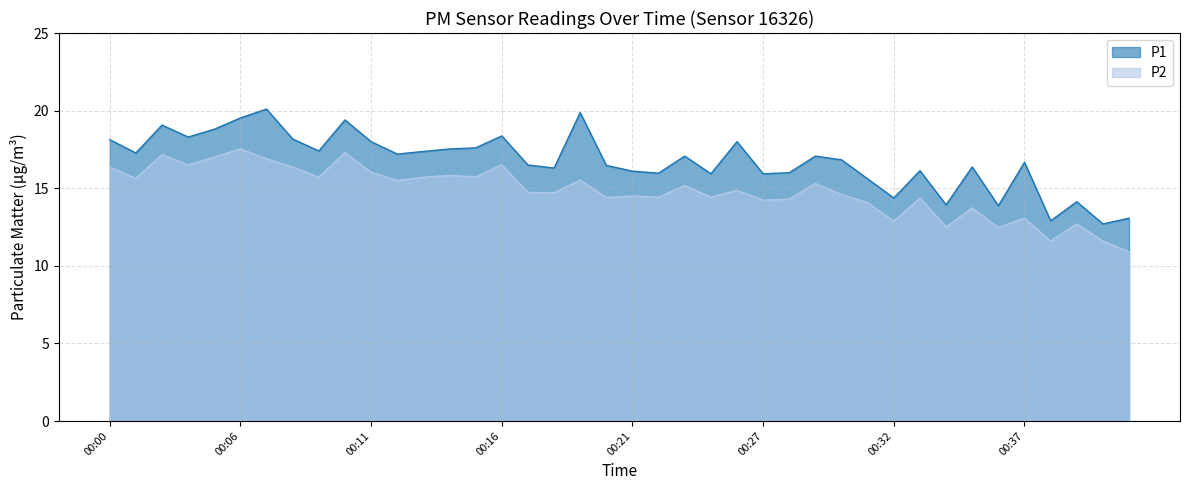

Which series has the largest range (max minus min)?

P1